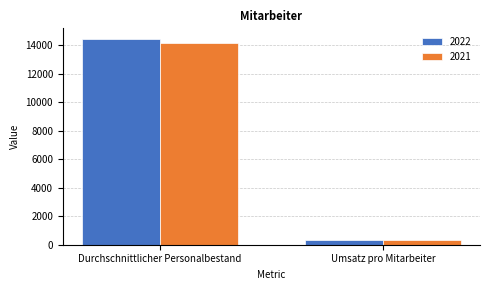

Reading left to right, transcribe all the data shown in this chart.

2022: 14466.0	343.6
2021: 14135.0	324.4